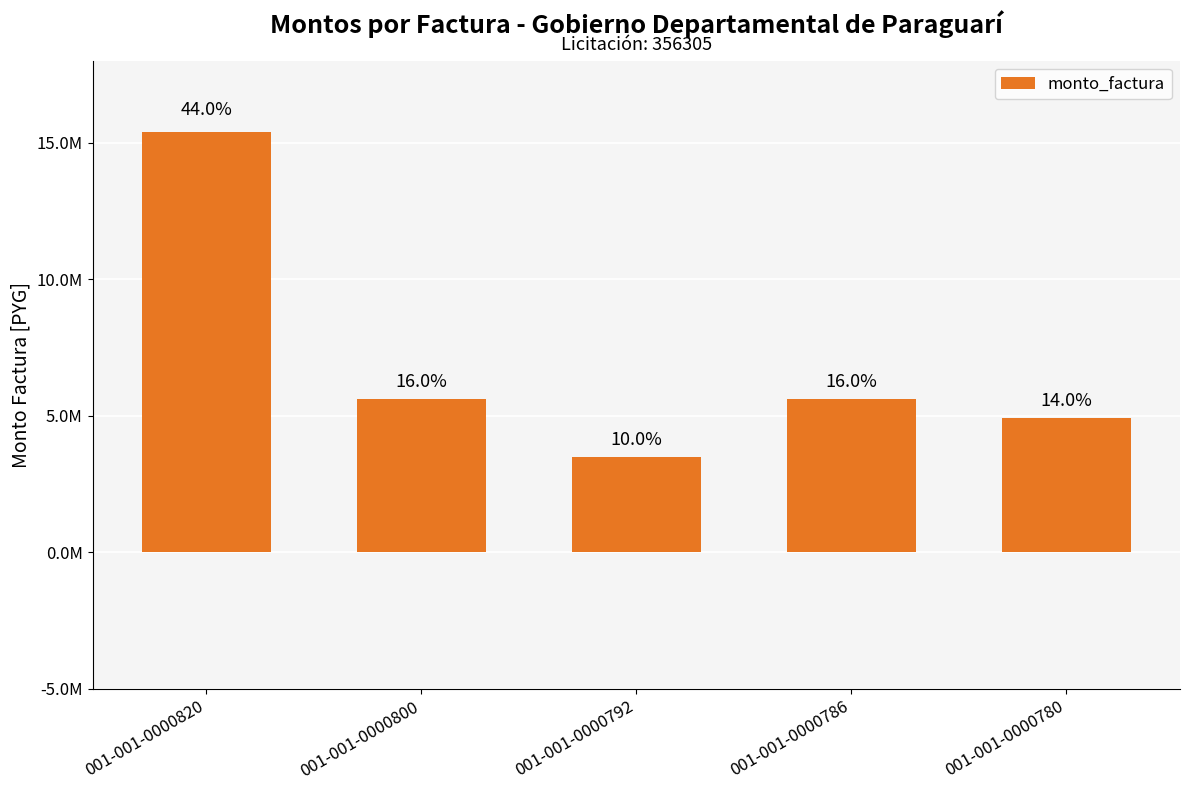

How many categories are shown in the chart?

5